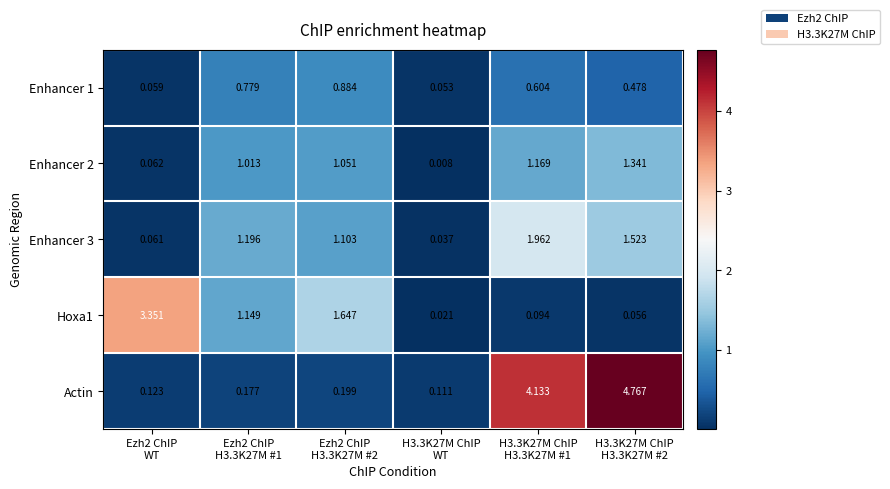

Which series has the largest range (max minus min)?

Actin